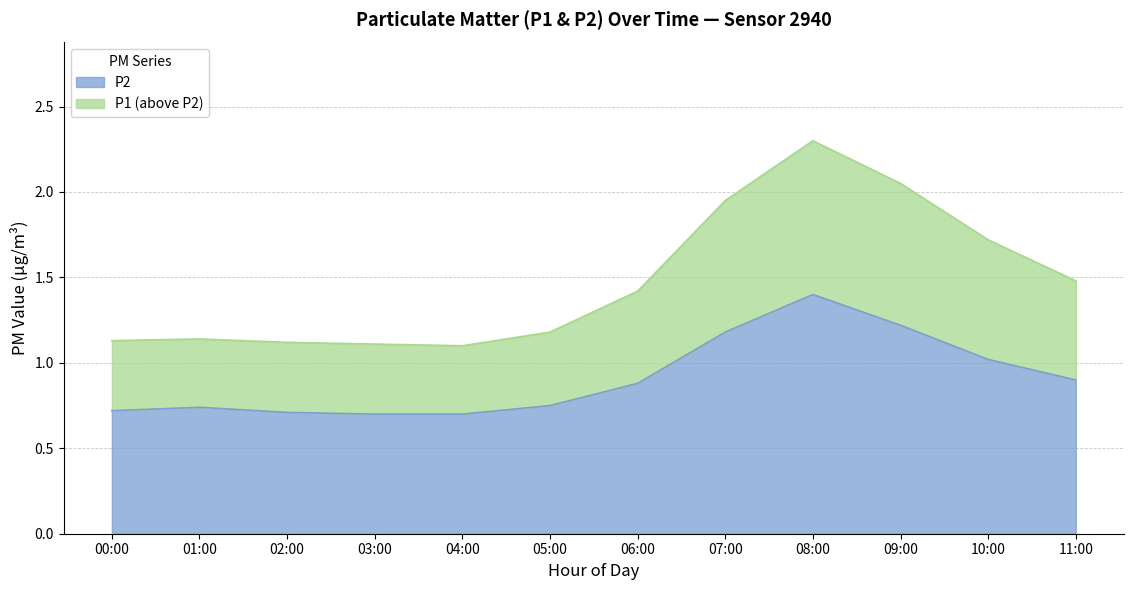

Rank the series at 02:00 from lowest to highest value.

P2, P1